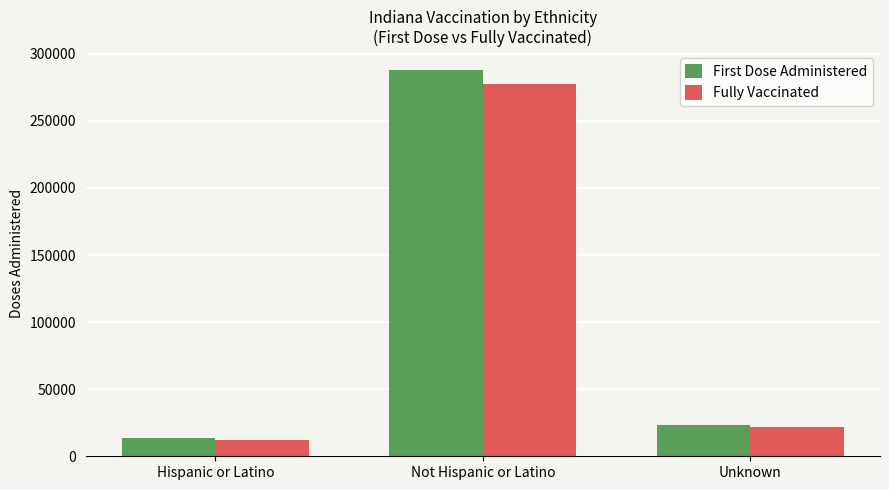

What position from the right is Not Hispanic or Latino?

2